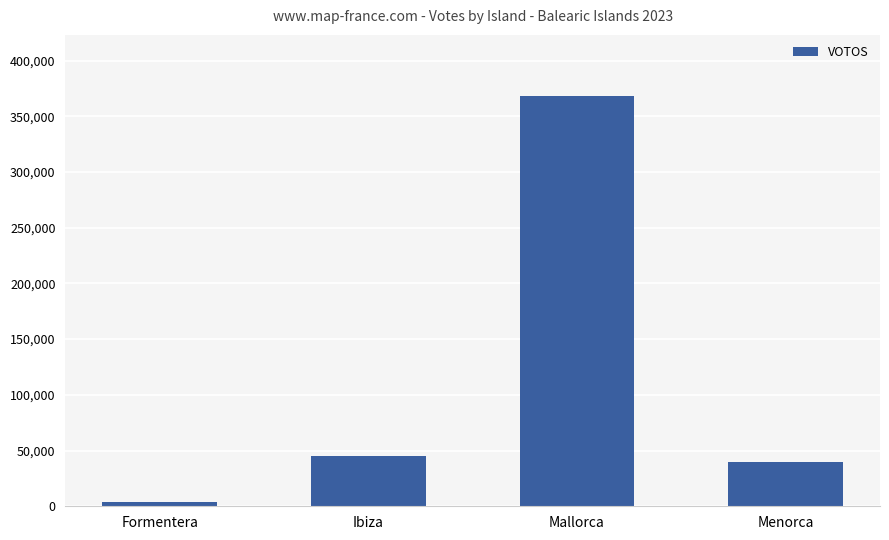

What position from the left is Ibiza?

2